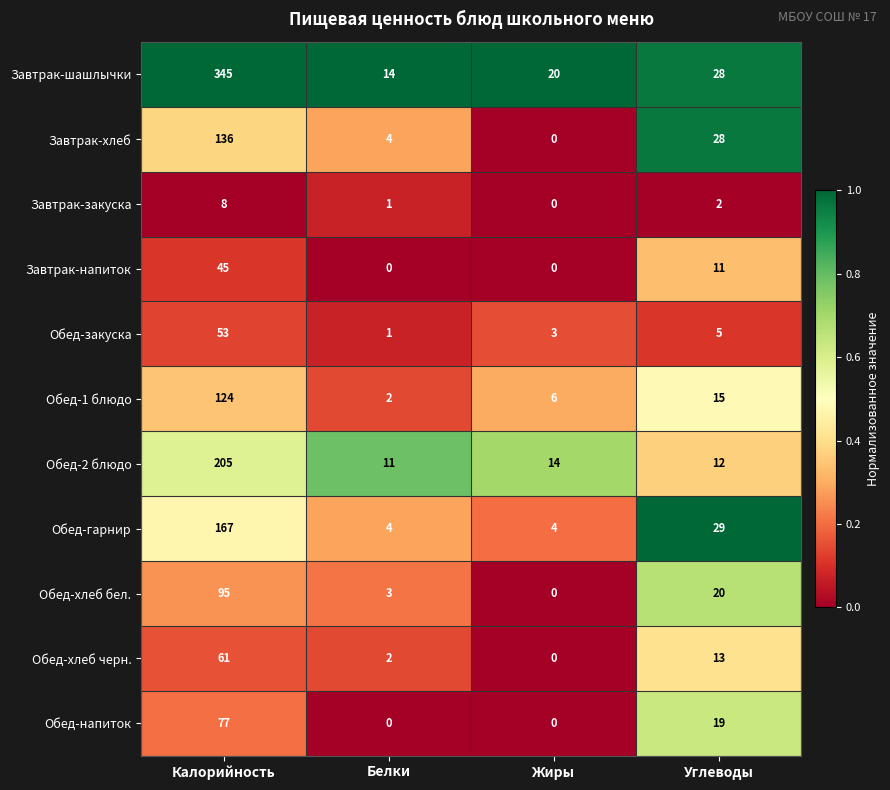

Which series has the largest total across all categories?

Завтрак-шашлычки